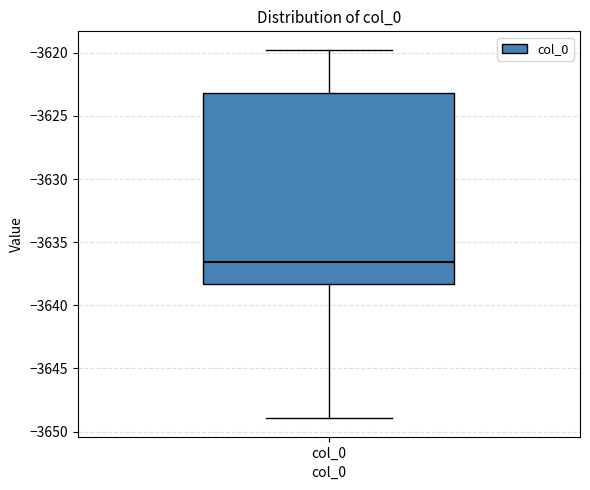

Where is the lower edge of the box for col_0 on the y-axis? The values are not printed on the chart, so give them approximately, as read against the axis.

-3638.5